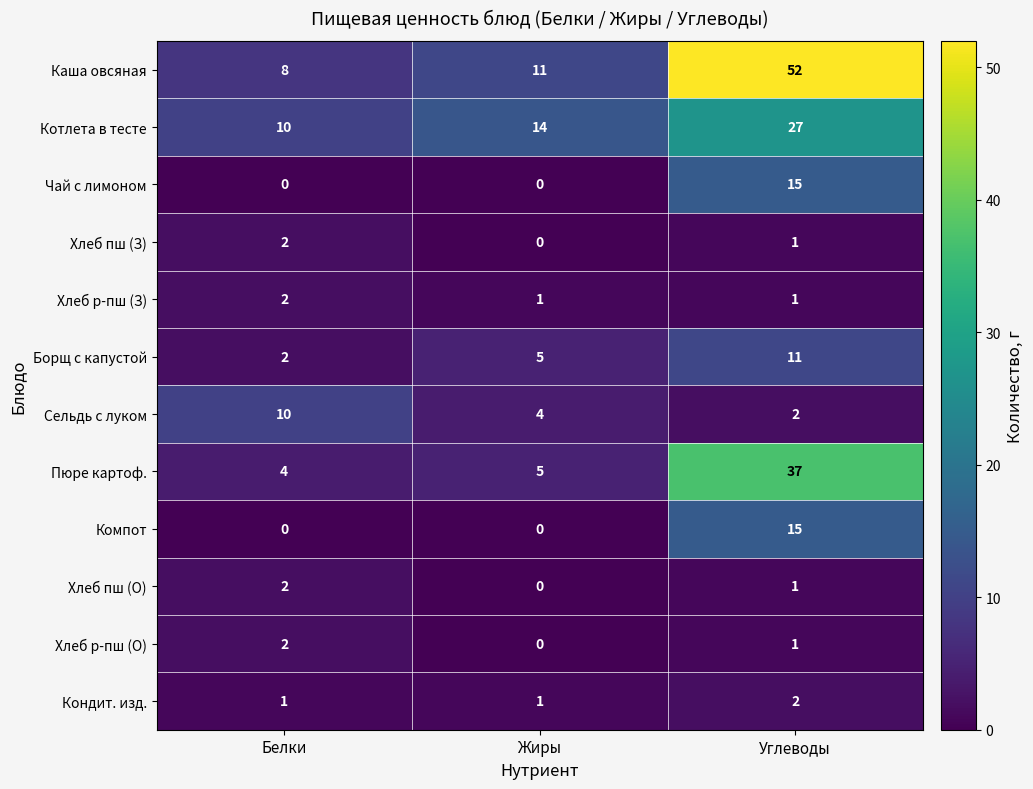

Where is Каша овсяная nearest to the value 30?

Жиры